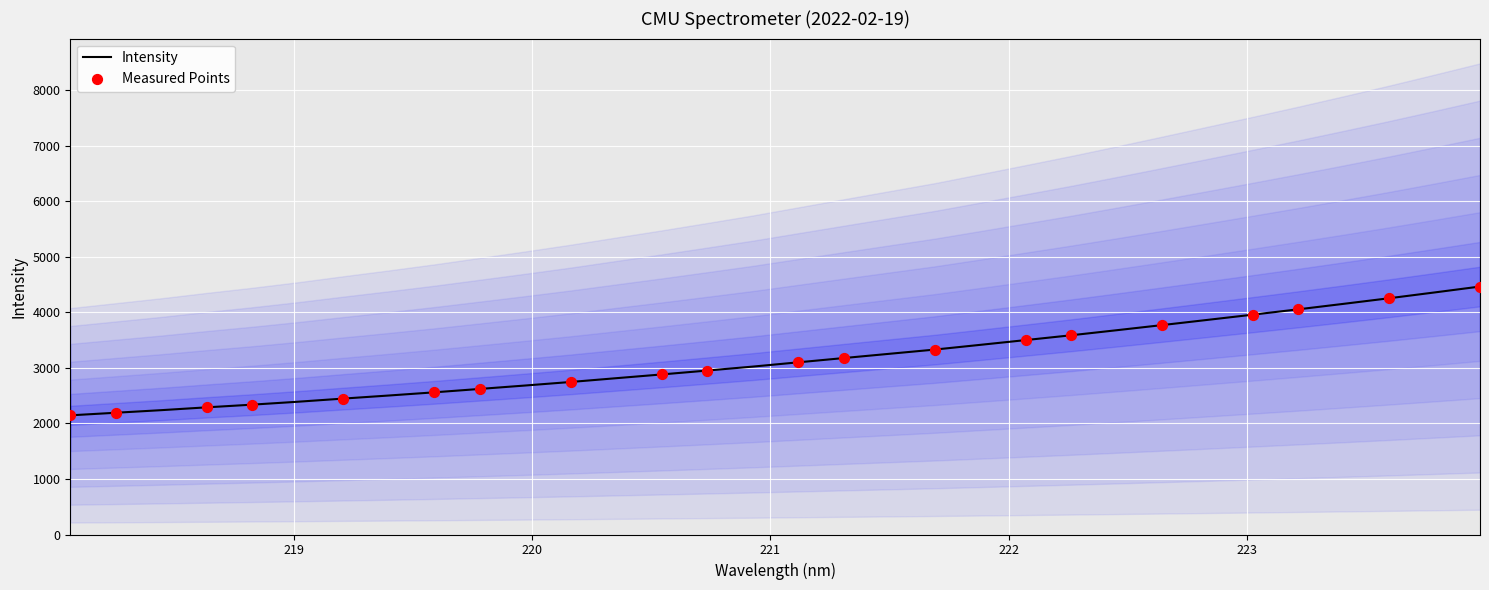

What is the minimum value for Intensity?

2146.0